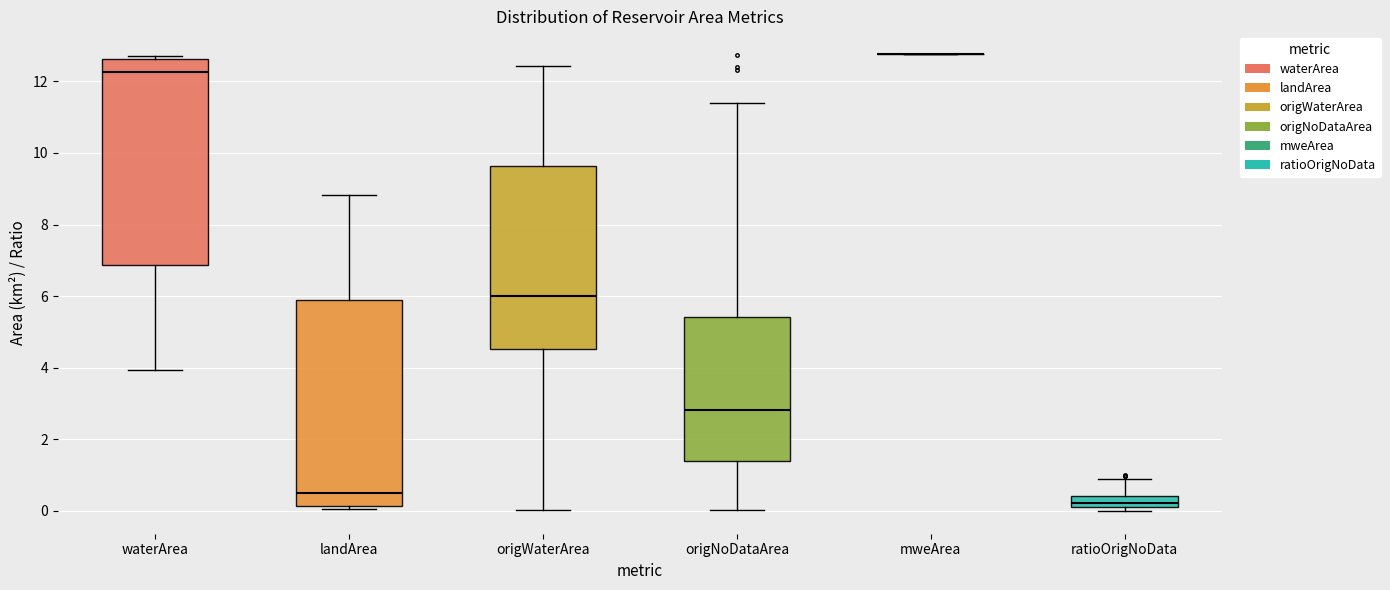

Where does the median line of the box for origNoDataArea sit on the y-axis? The values are not printed on the chart, so give them approximately, as read against the axis.

2.8